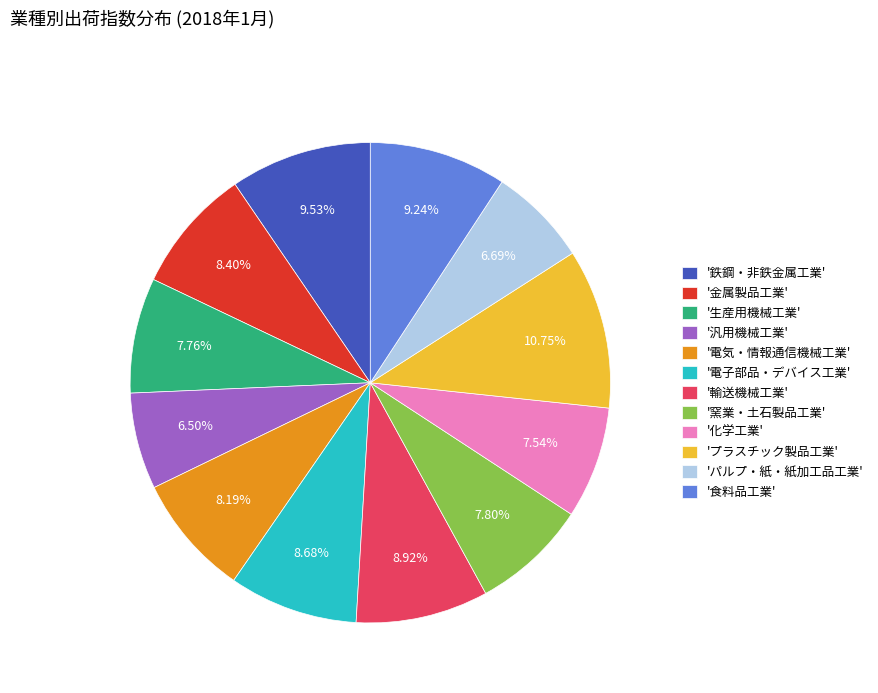

Do '窯業・土石製品工業' and 'プラスチック製品工業' together represent more than half of the pie?

No